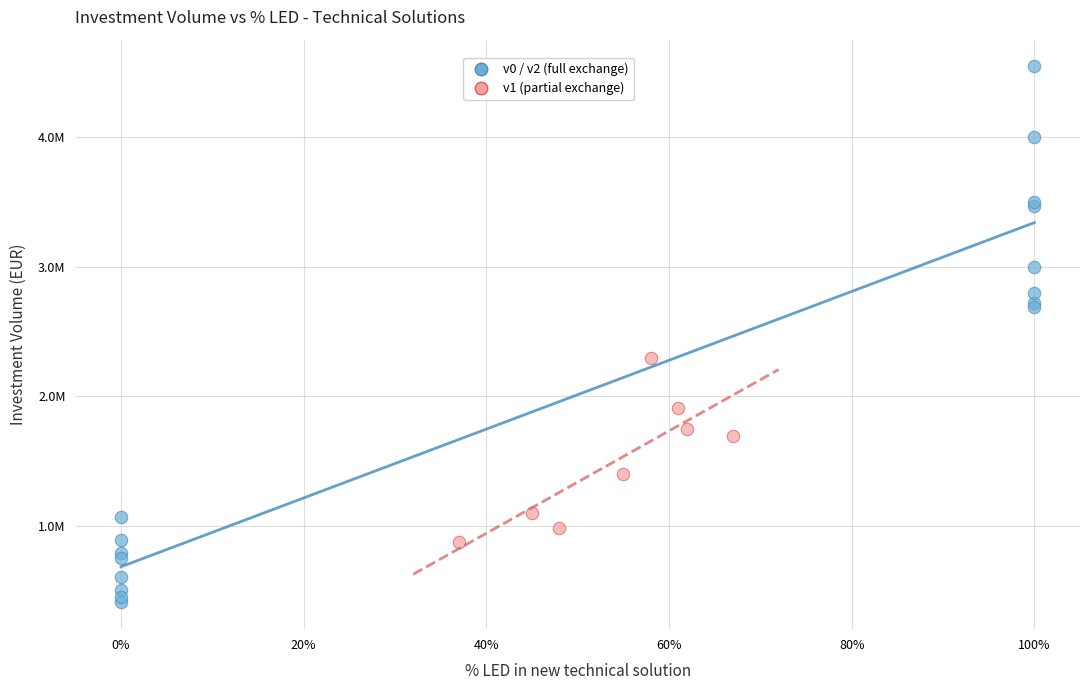

What are all the series names shown in the legend?

v0 / v2 (full exchange), v1 (partial exchange)